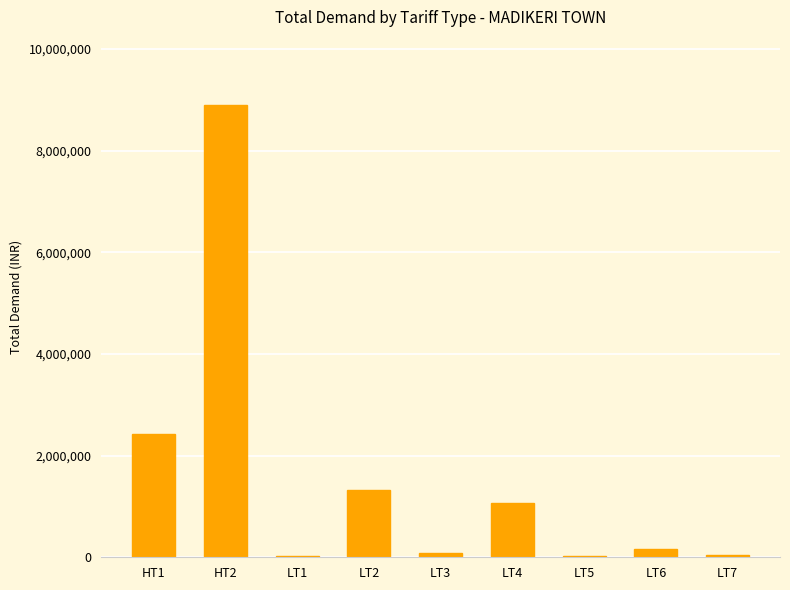

Where is the data nearest to the value 4463898?

HT1